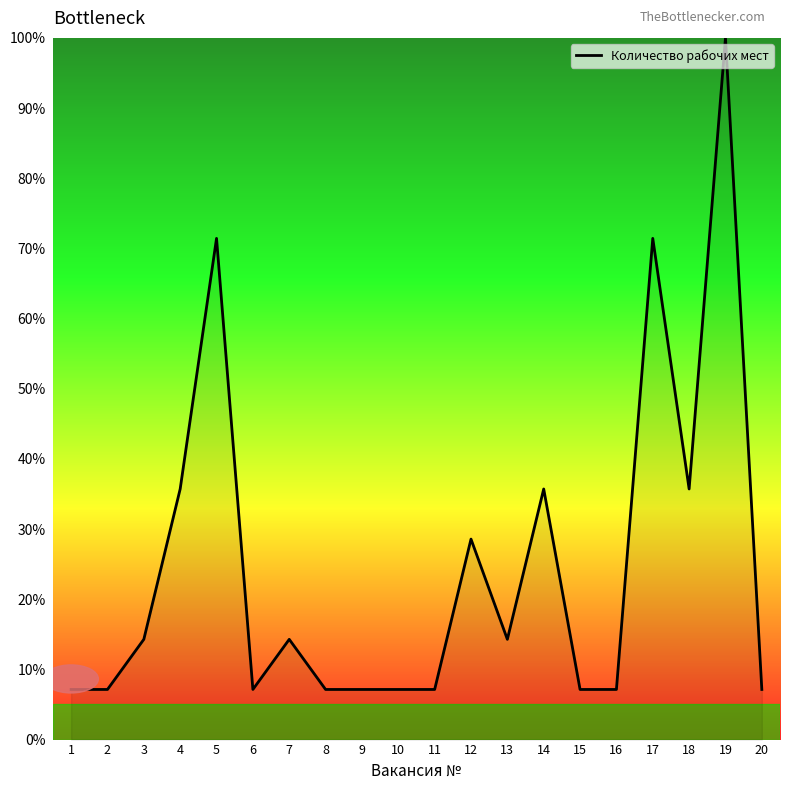

Approximately how many times larger is the value at 3 compared to 12?

0.5